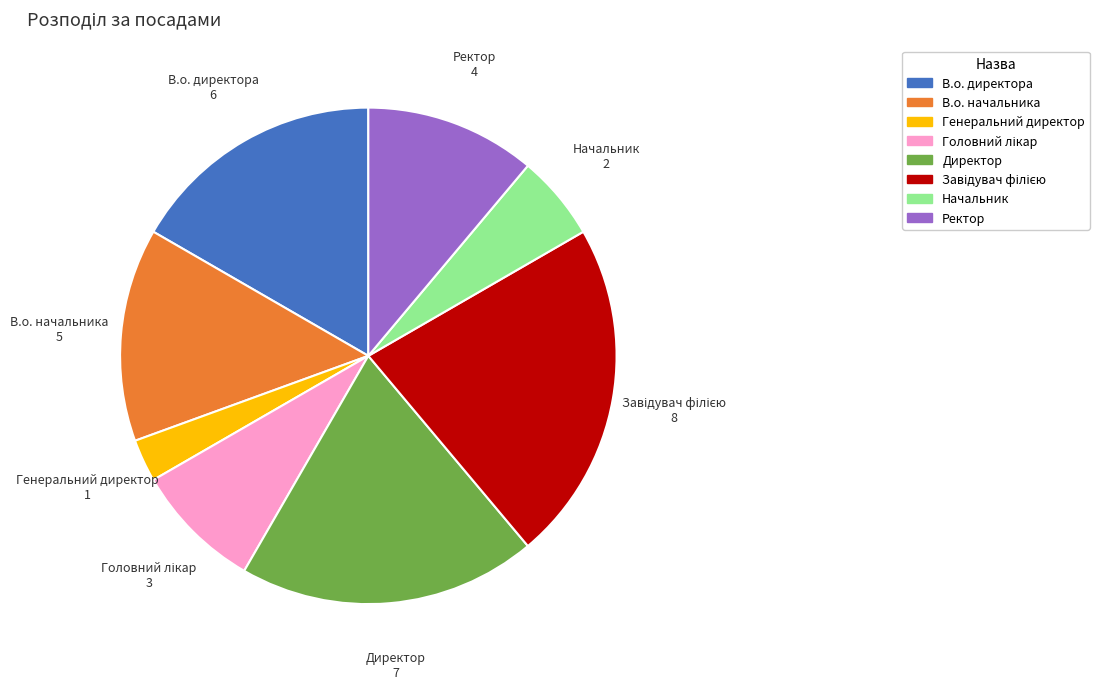

How many segments does this pie chart have?

8